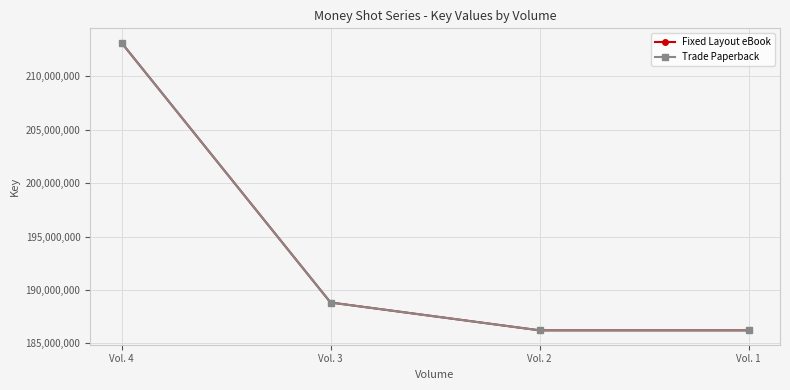

Does the chart display data point markers on the line(s)?

Yes